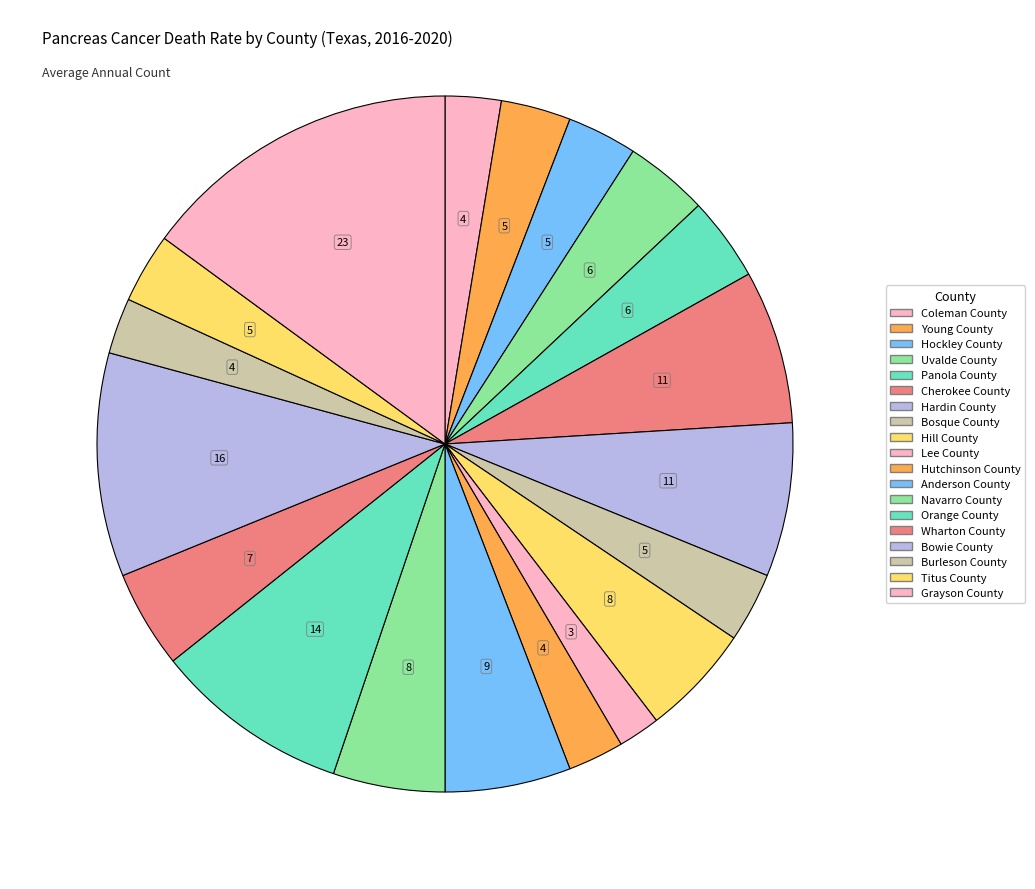

What is the change in value from Uvalde County to Hill County?

+2